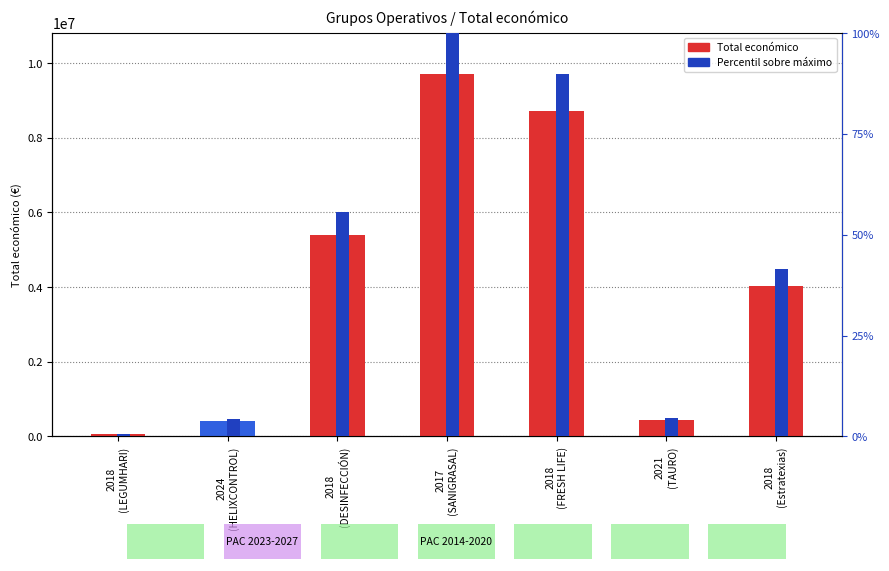

How many data points does each series have?

7